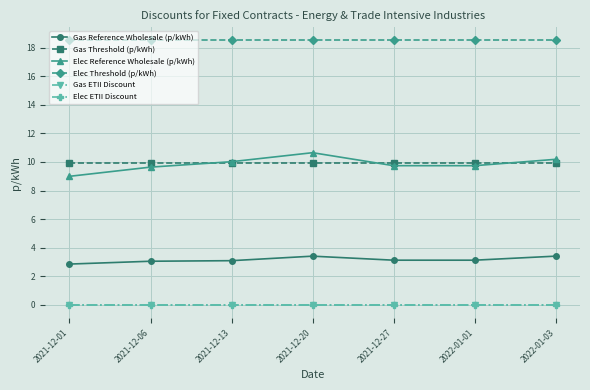

The value of Gas Reference Wholesale (p/kWh) at 2021-12-01 is 2.9. True or false?

True